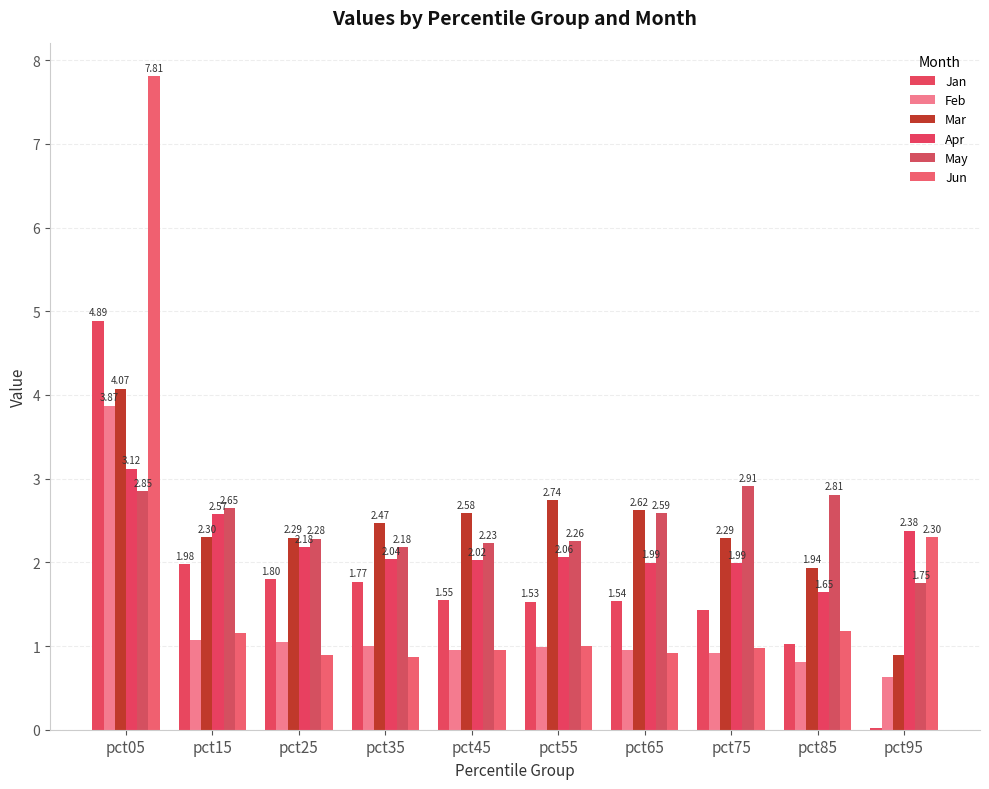

Reading left to right, what are all the values shown in this chart?

Jan: pct05=4.9	pct15=2.0	pct25=1.8	pct35=1.8	pct45=1.5	pct55=1.5	pct65=1.5	pct75=1.4	pct85=1.0	pct95=0.0
Feb: pct05=3.9	pct15=1.1	pct25=1.0	pct35=1.0	pct45=1.0	pct55=1.0	pct65=1.0	pct75=0.9	pct85=0.8	pct95=0.6
Mar: pct05=4.1	pct15=2.3	pct25=2.3	pct35=2.5	pct45=2.6	pct55=2.7	pct65=2.6	pct75=2.3	pct85=1.9	pct95=0.9
Apr: pct05=3.1	pct15=2.6	pct25=2.2	pct35=2.0	pct45=2.0	pct55=2.1	pct65=2.0	pct75=2.0	pct85=1.6	pct95=2.4
May: pct05=2.8	pct15=2.6	pct25=2.3	pct35=2.2	pct45=2.2	pct55=2.3	pct65=2.6	pct75=2.9	pct85=2.8	pct95=1.8
Jun: pct05=7.8	pct15=1.2	pct25=0.9	pct35=0.9	pct45=1.0	pct55=1.0	pct65=0.9	pct75=1.0	pct85=1.2	pct95=2.3